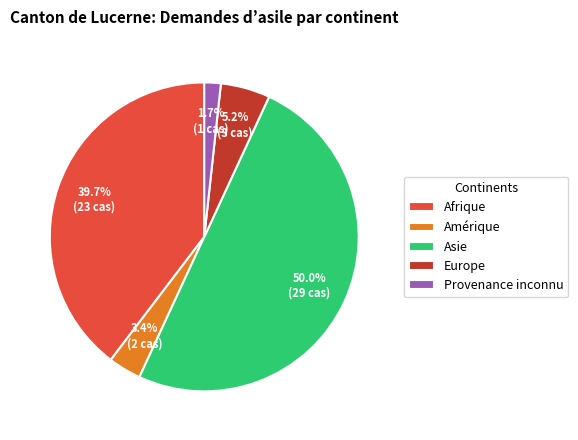

The Asie slice represents 50% of the pie. True or false?

True